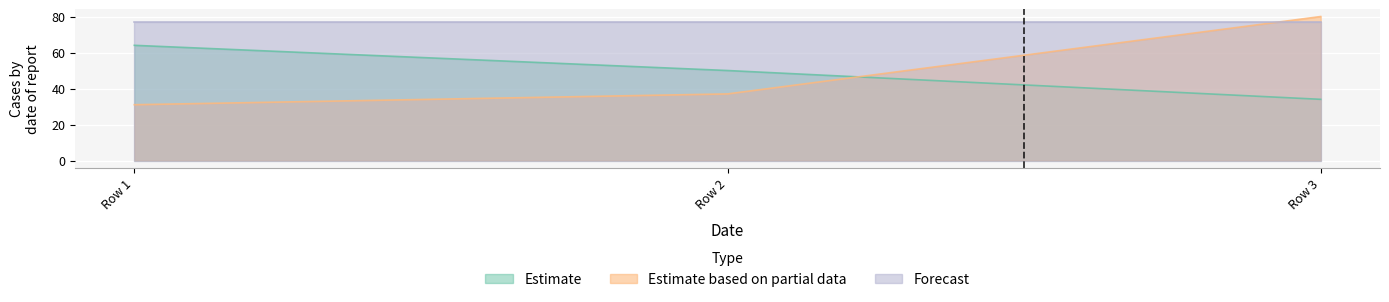

Where does the Estimate based on partial data series first go above 37?

Row 3